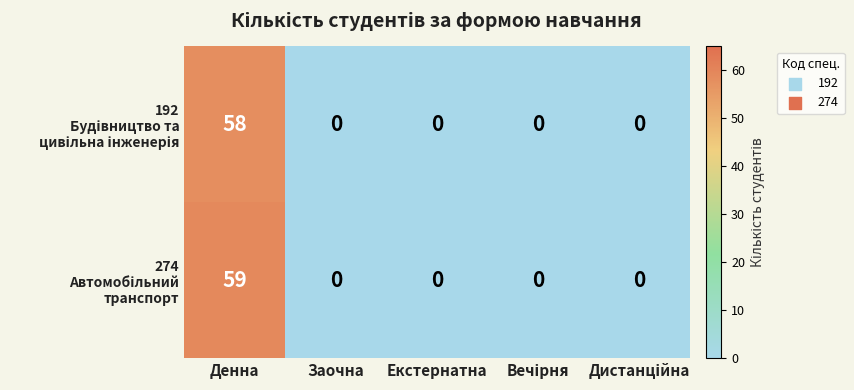

How many data points does each series have?

5